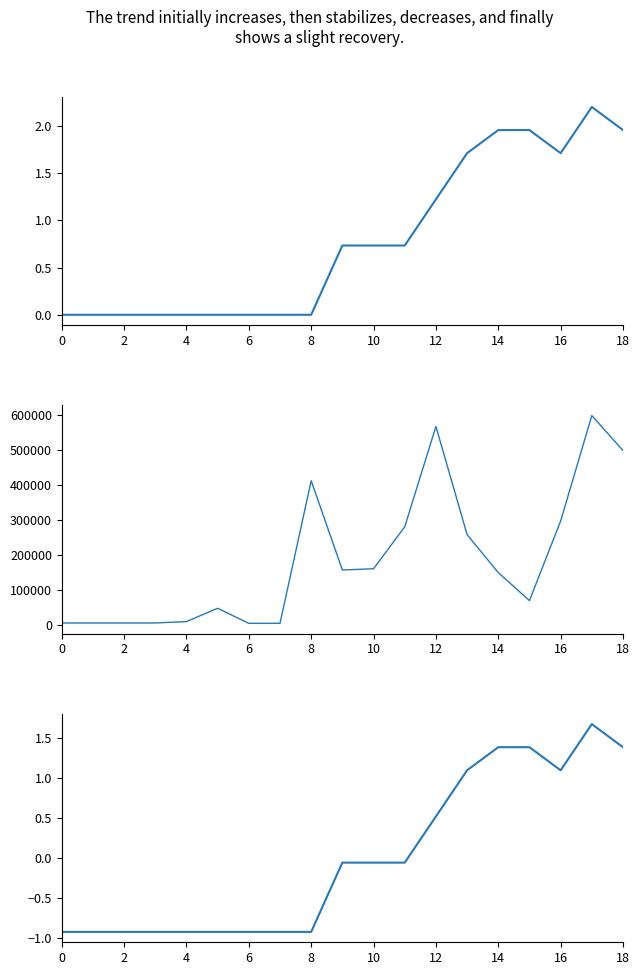

True or false: Año de finalización (scaled) and Año de finalización (normalized) cross at least once.

False